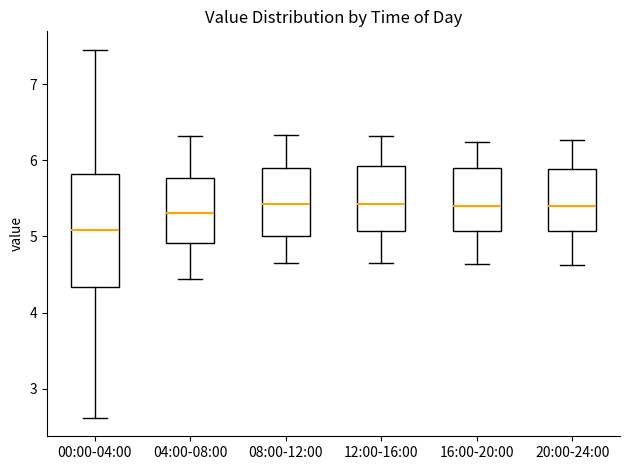

Where does the upper whisker of the box for 00:00-04:00 end on the y-axis? The values are not printed on the chart, so give them approximately, as read against the axis.

7.5